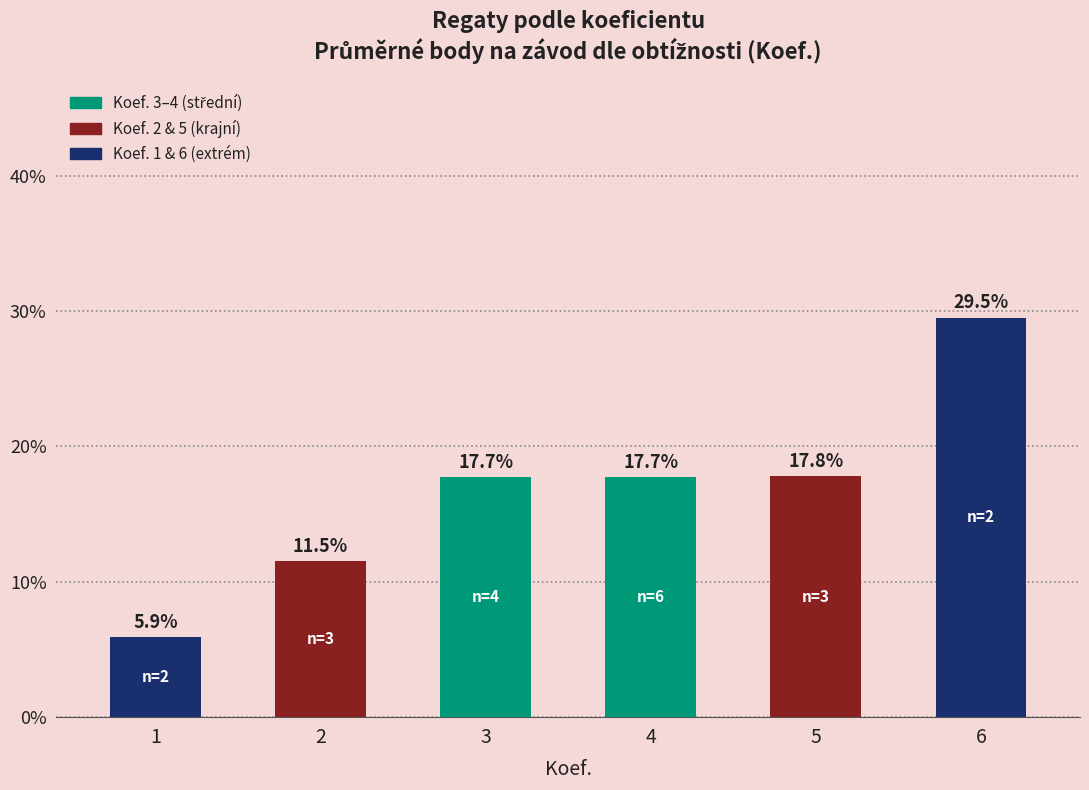

Reading left to right, transcribe all the data shown in this chart.

5.9	11.5	17.7	17.7	17.8	29.5